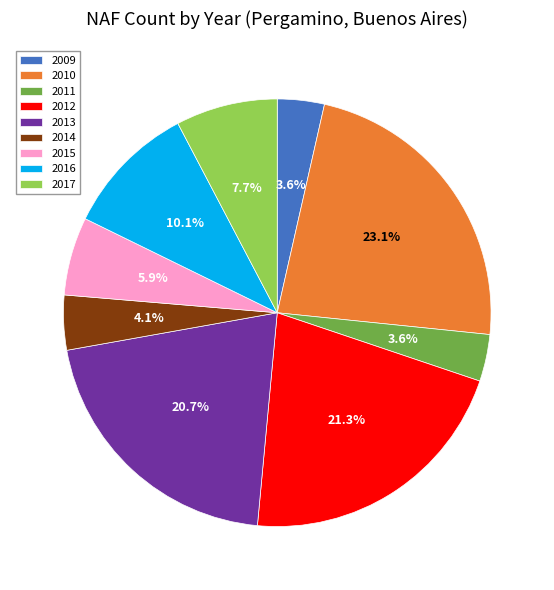

Count the number of slices in the pie.

9